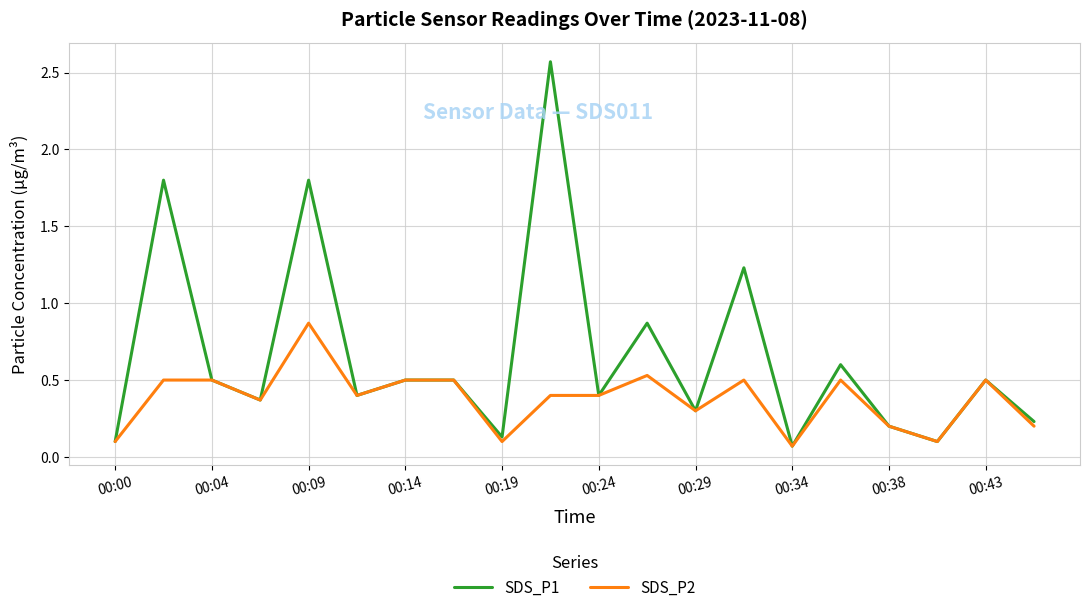

Is this an area chart (filled region under the line)?

No